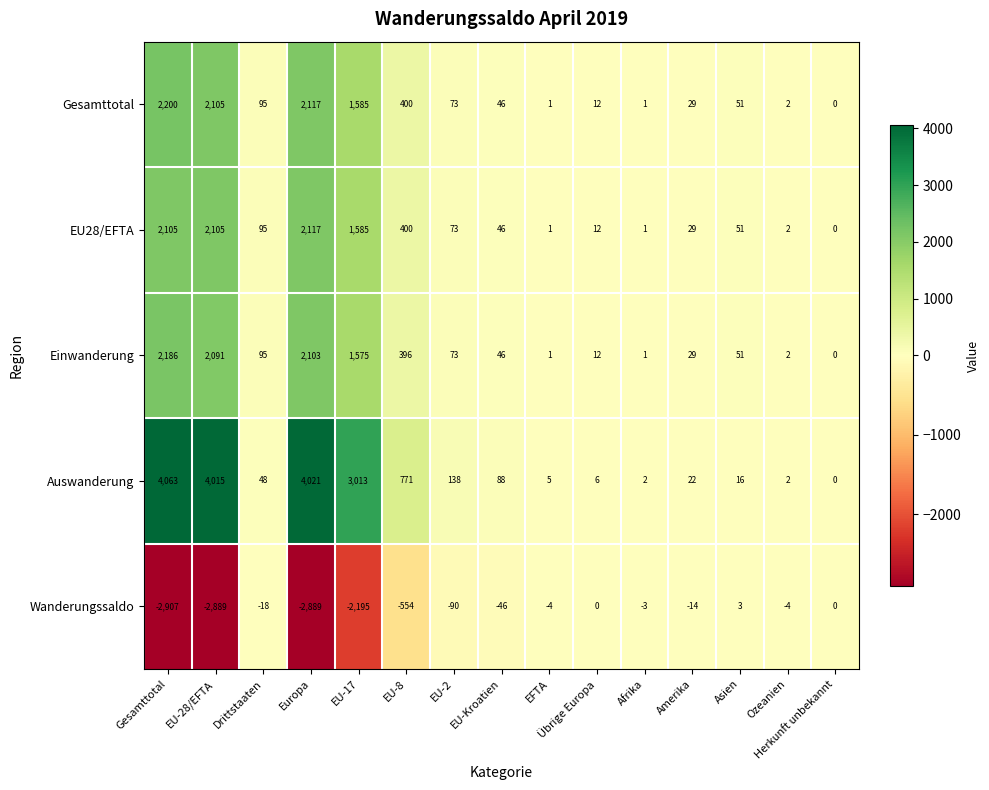

What is the difference between the Auswanderung values at Gesamttotal and Ozeanien?

4061